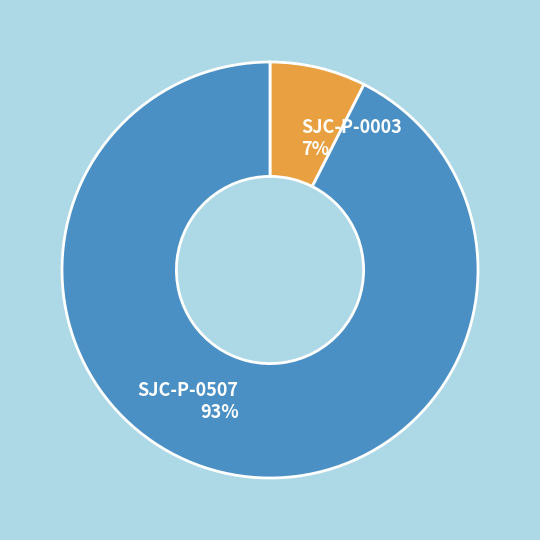

Is it true that SJC-P-0003 is 7% of the pie?

True